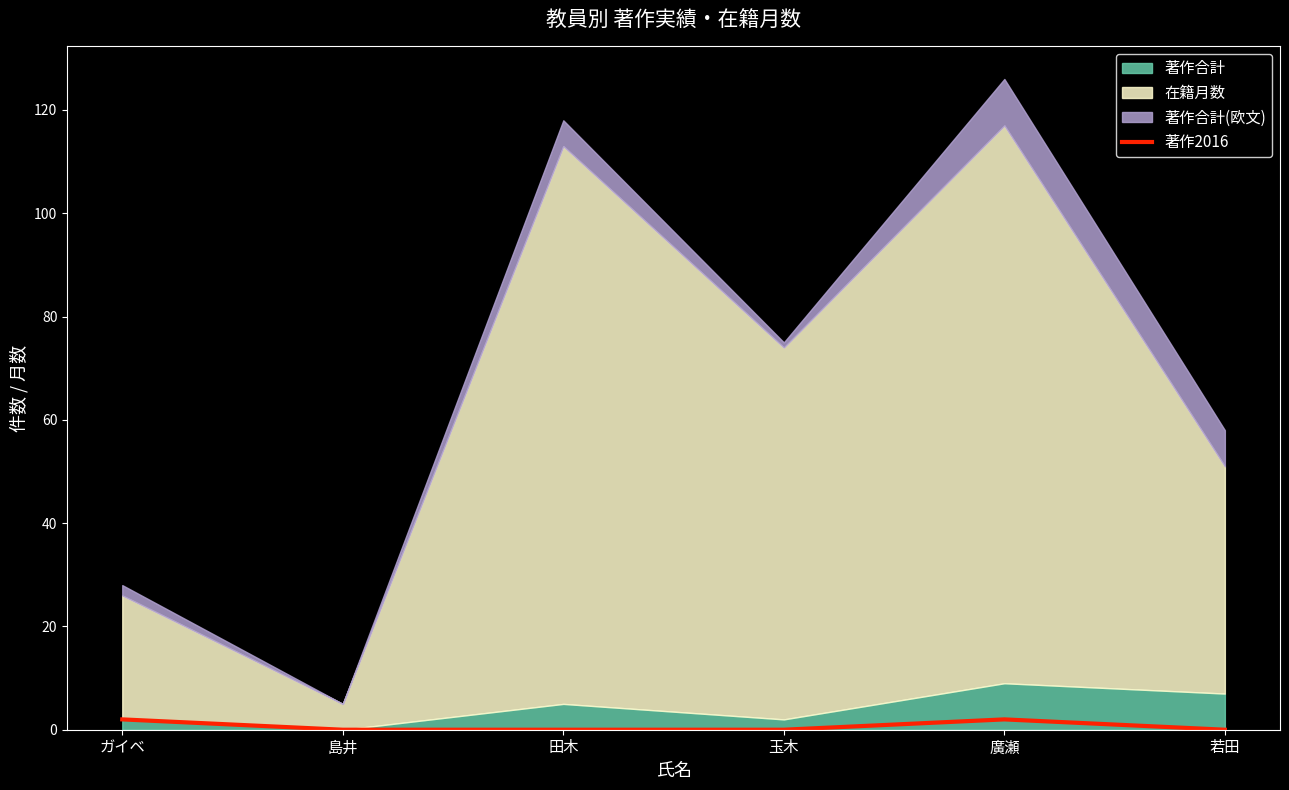

The chart shows a value of -1 at 玉木. True or false?

False